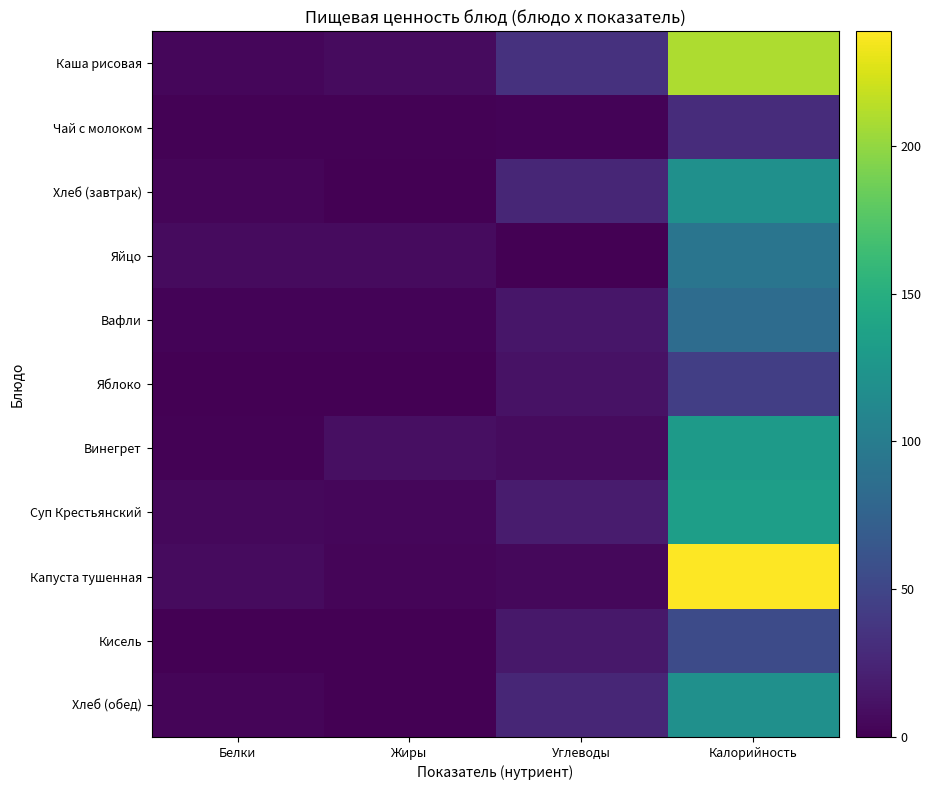

How many series are shown in this chart?

11